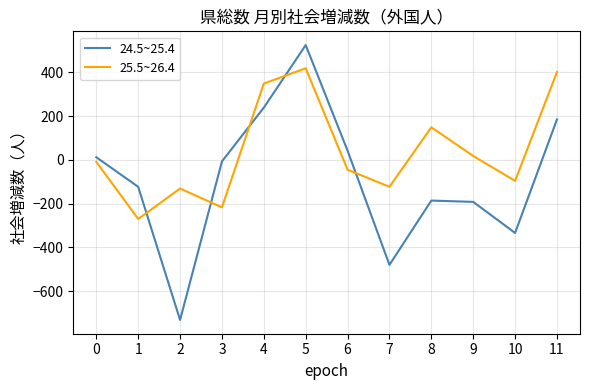

What is the maximum value shown in the chart?

525